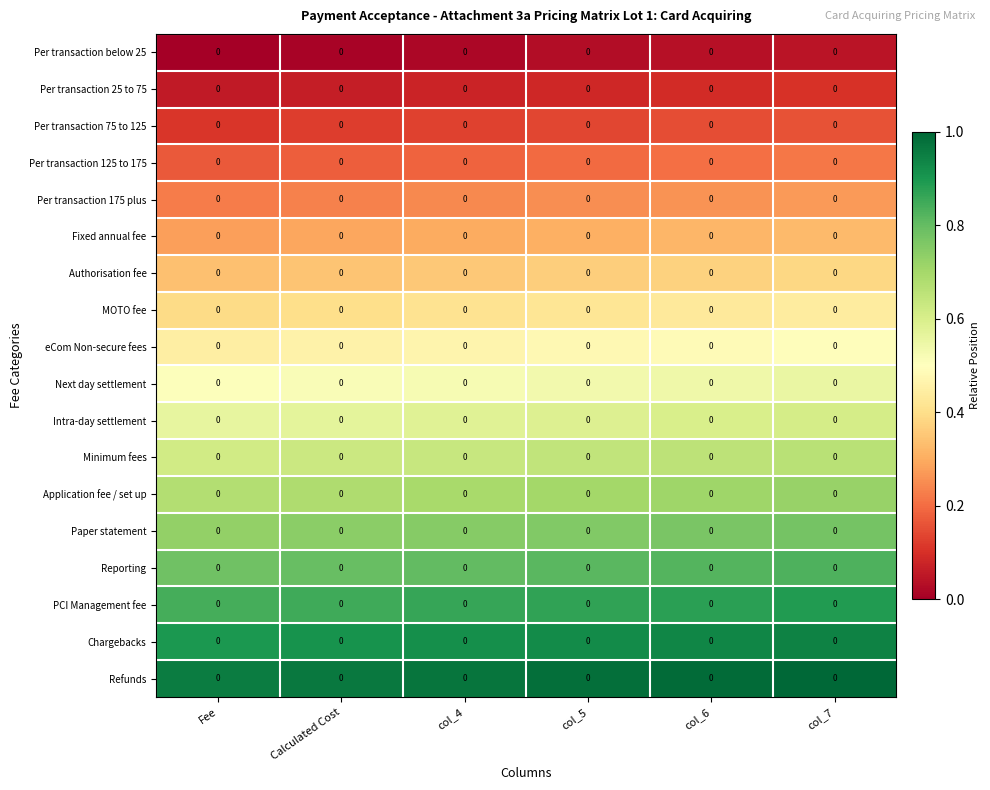

How many categories are shown in the chart?

6